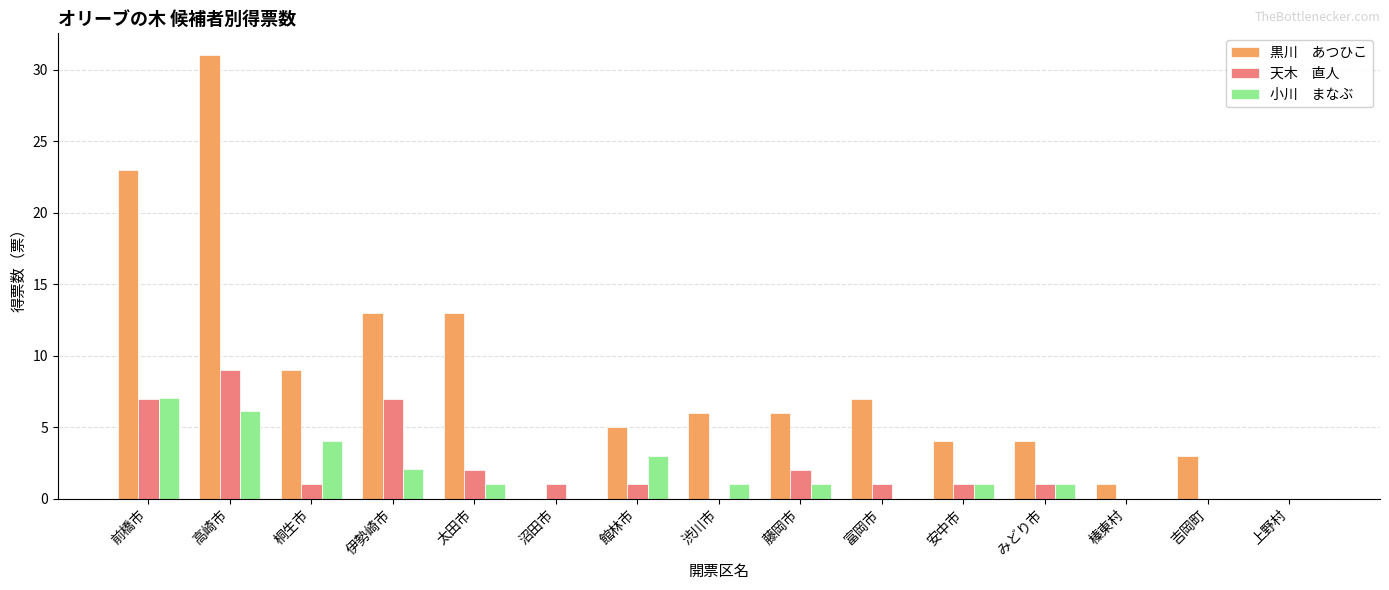

At which category is the sum across all series the highest?

高崎市